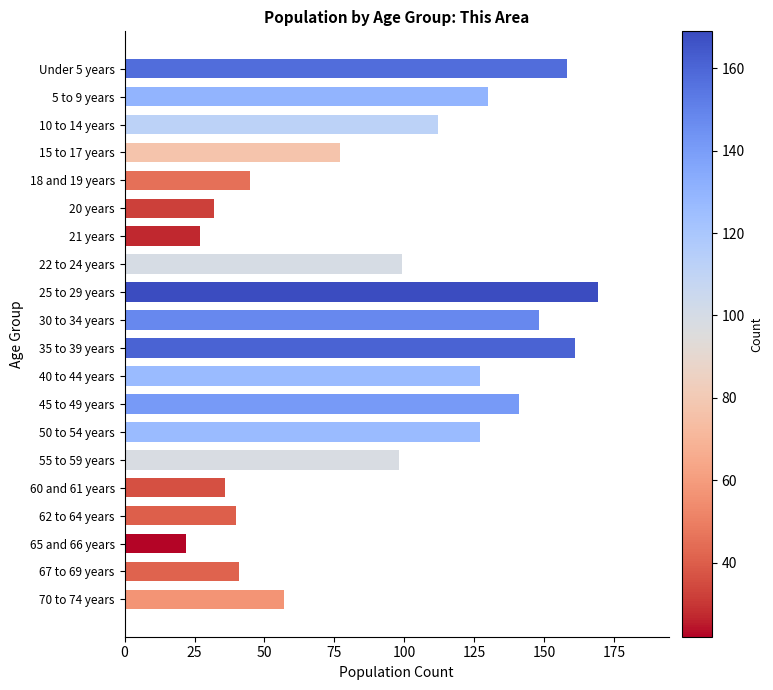

What is the average value?

92